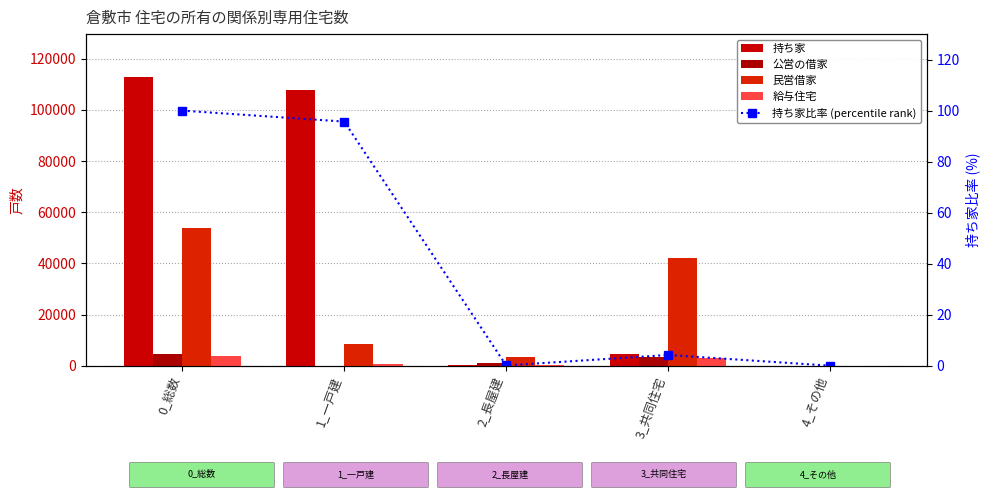

Rank the series by their maximum value, from highest to lowest.

持ち家, 民営借家, 公営の借家, 給与住宅, 持ち家比率 (percentile rank)